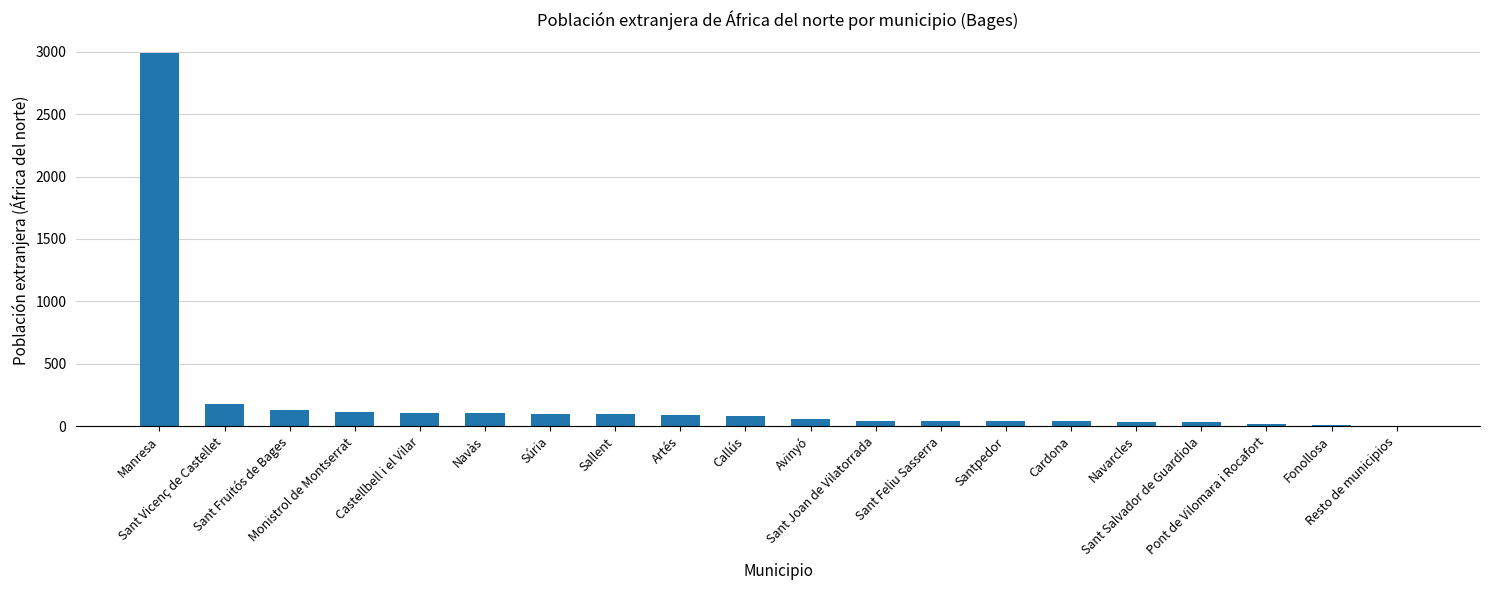

What is the maximum value shown in the chart?

2992